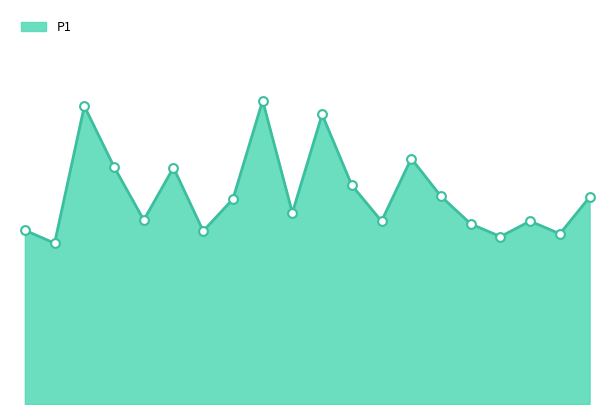

Does the chart have visible grid lines?

No